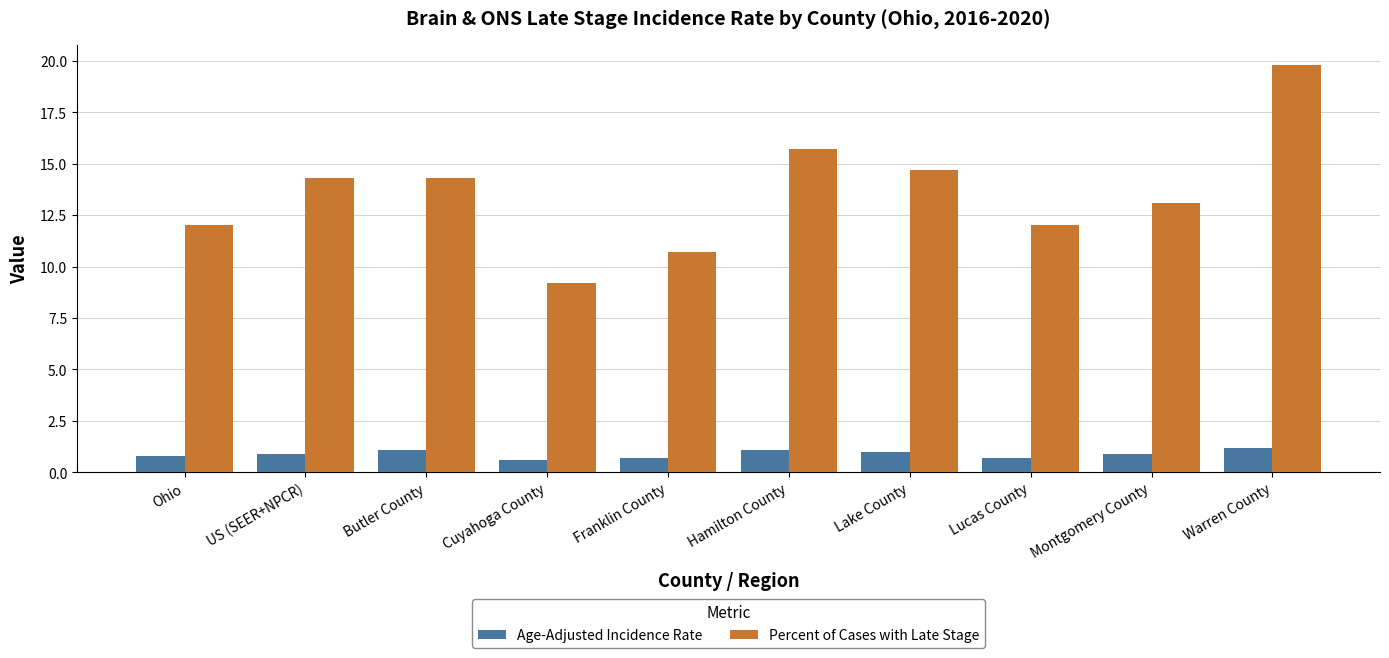

How many Age-Adjusted Incidence Rate values are between 0 and 1?

7